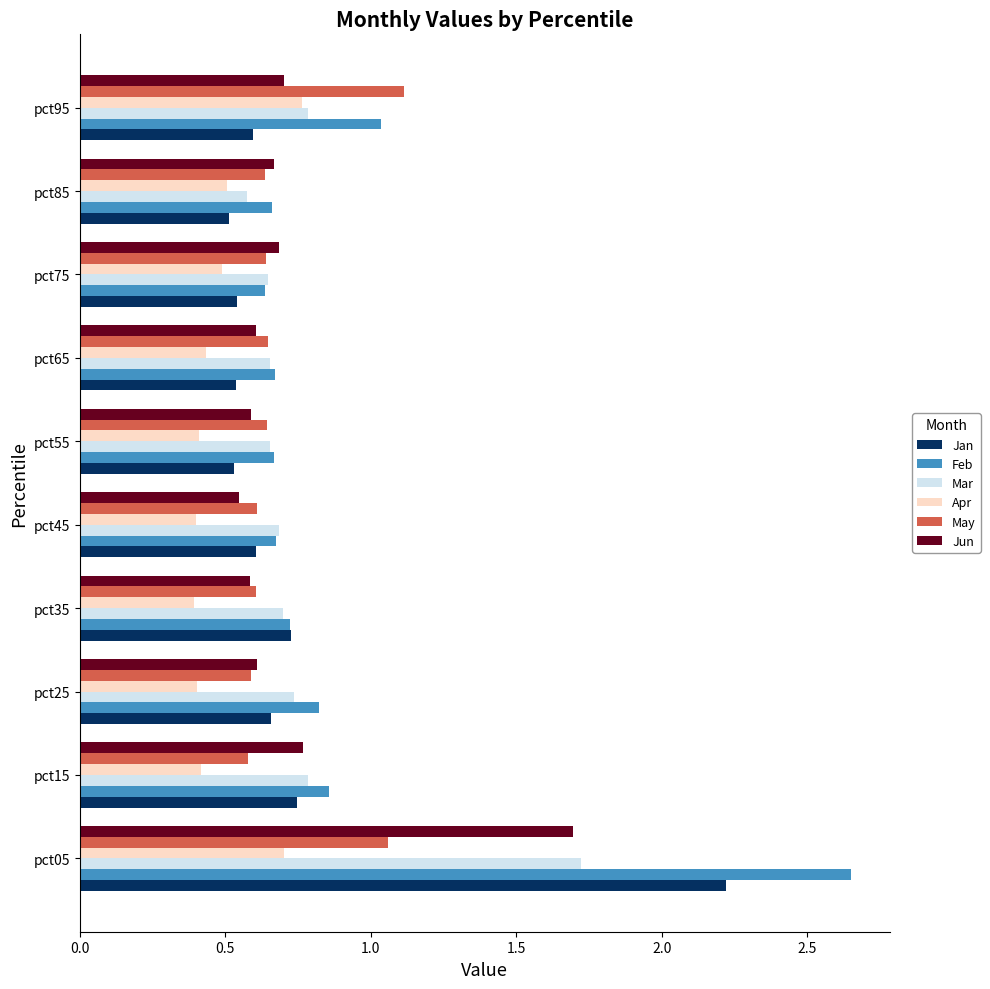

Which category has the highest value in the Jun series?

pct05